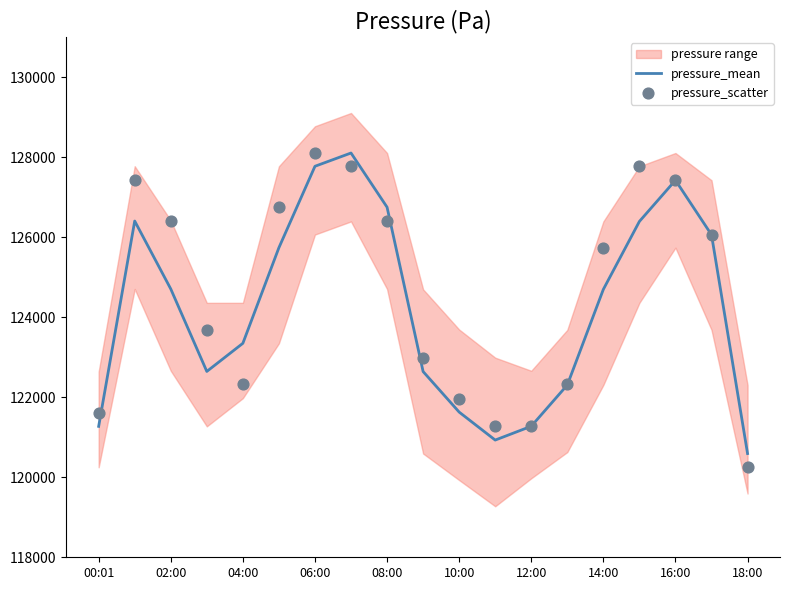

Which series has the largest total across all categories?

pressure_scatter